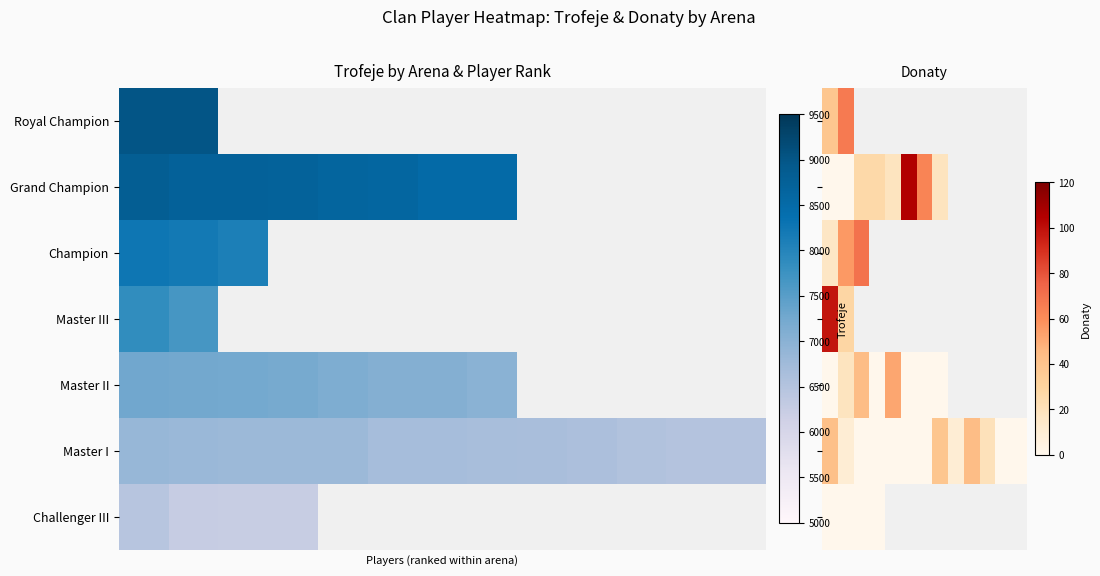

How many distinct data groups are displayed?

7